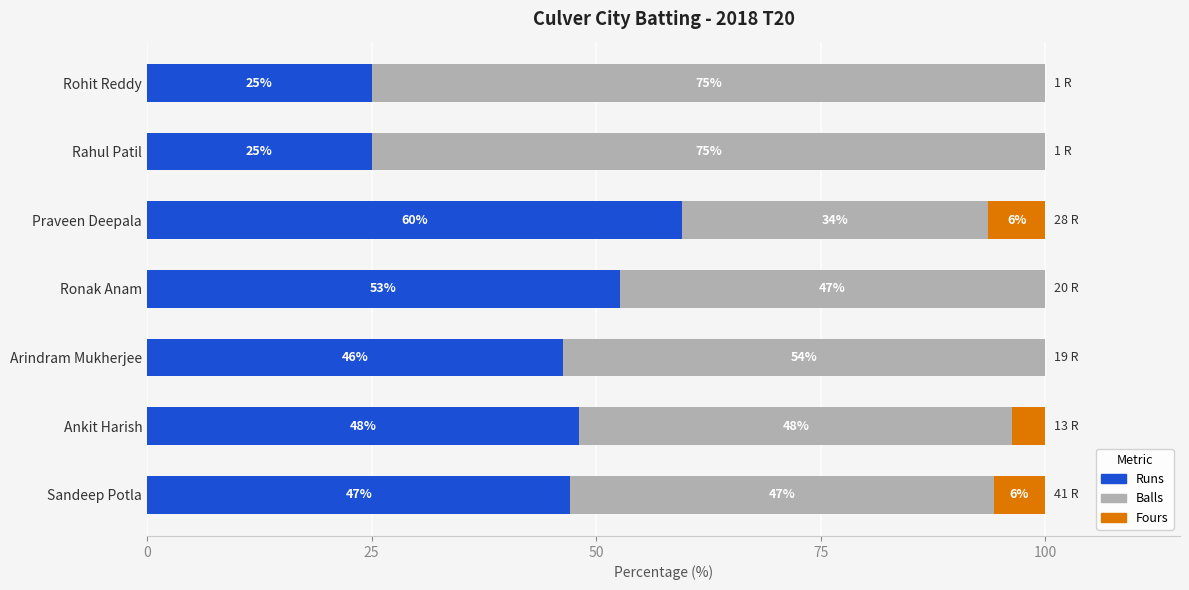

Is it true that Runs equals 15.1 at Rohit Reddy?

False